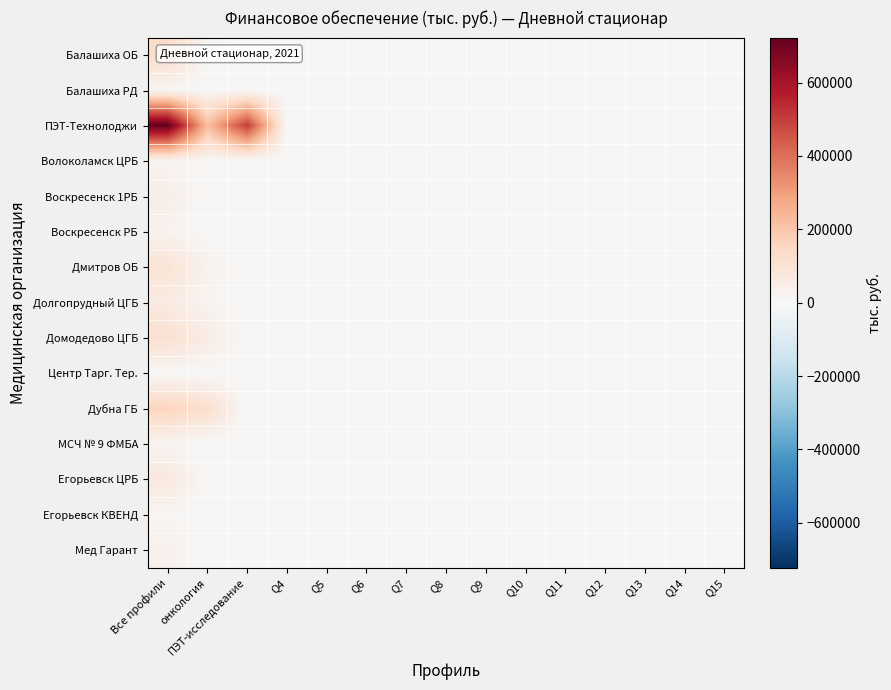

Which label corresponds to the largest value in the chart?

Все профили